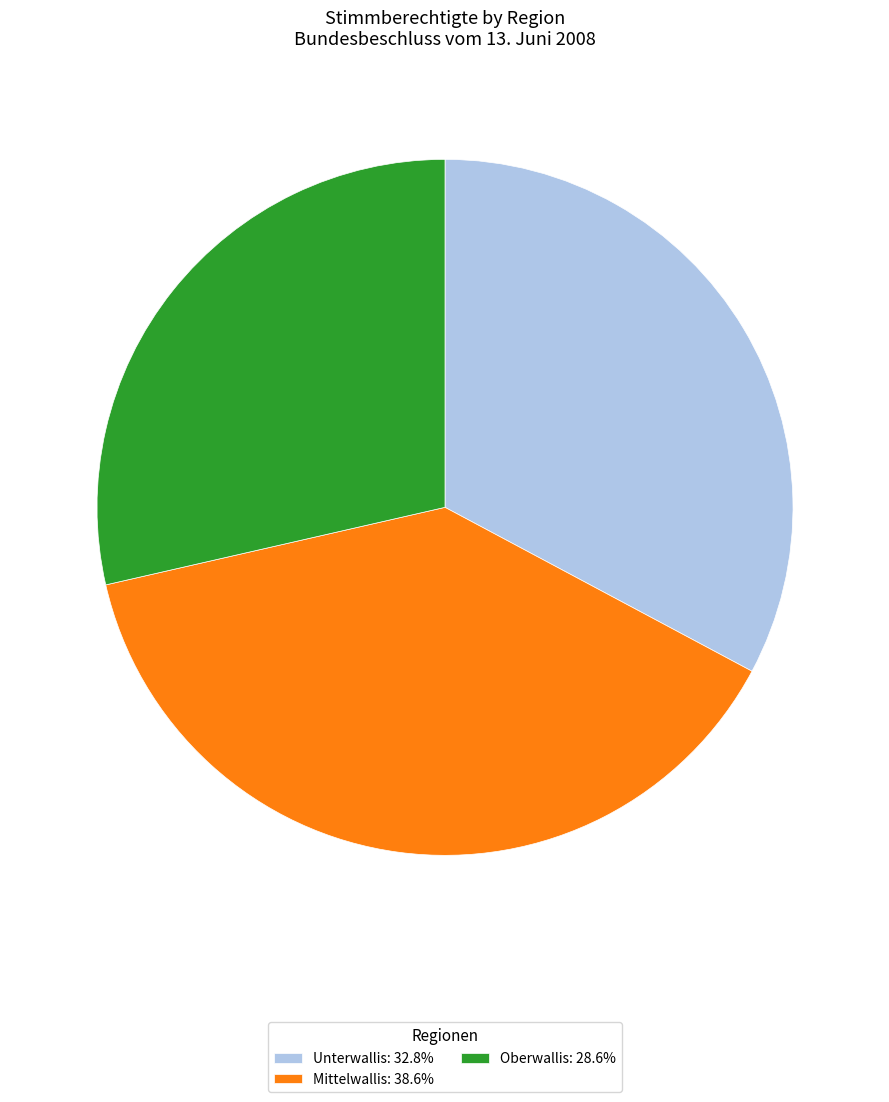

Which category has the smallest portion of the pie?

Oberwallis